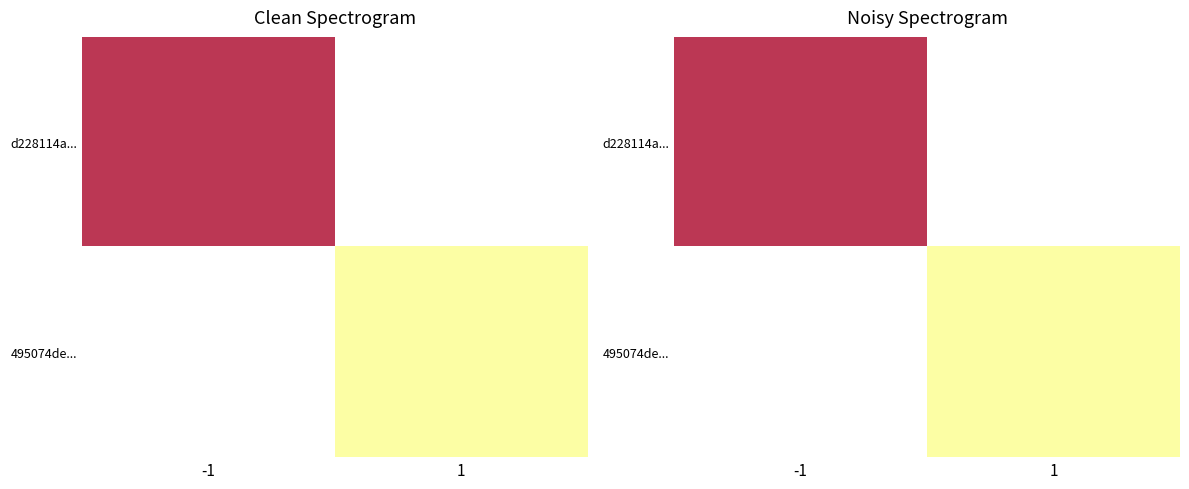

What is the approximate value of d228114a... at -1?

1.0